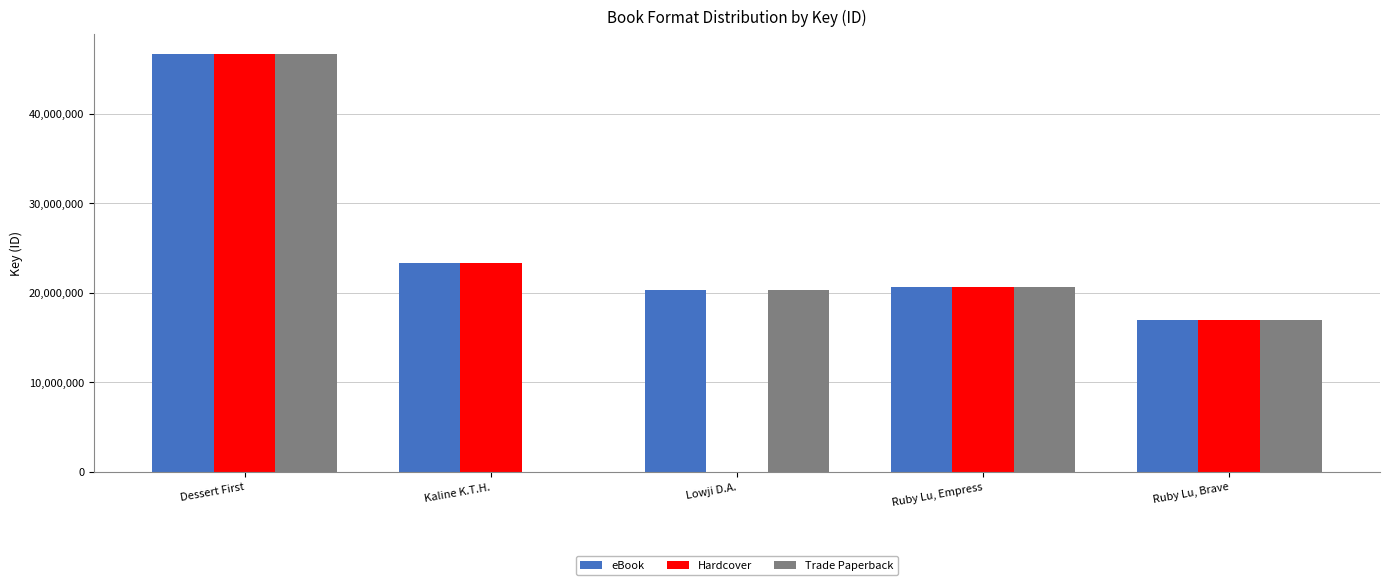

Is it true that Trade Paperback equals 20611963 at Ruby Lu, Empress?

True